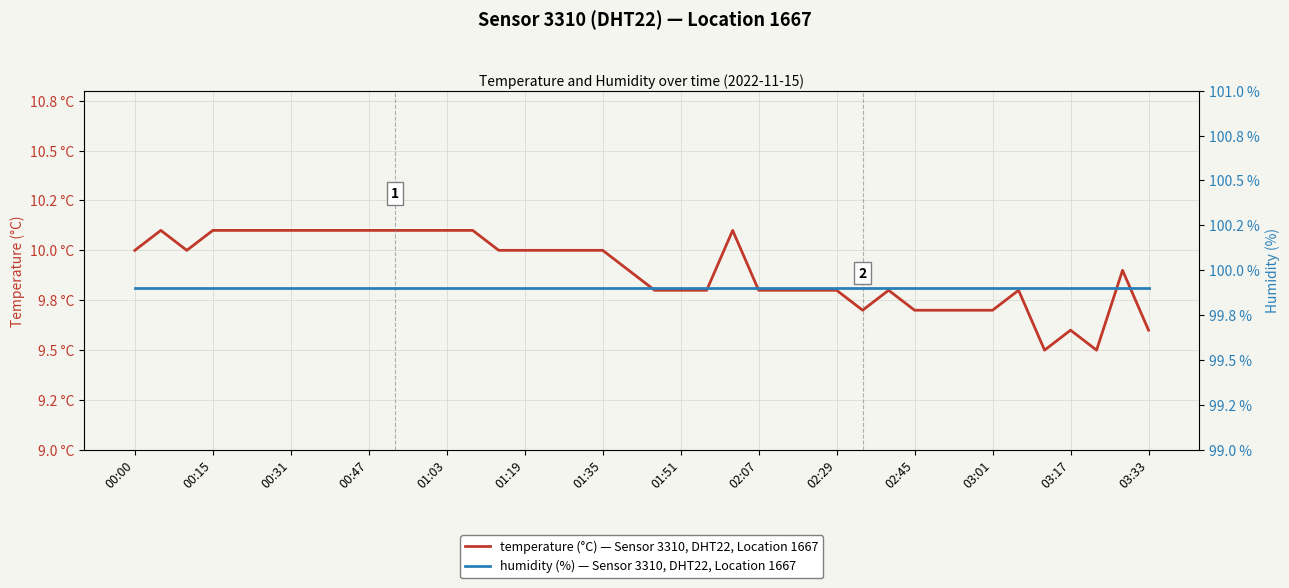

The temperature (°C) — Sensor 3310, DHT22, Location 1667 series shows 9.8 at 02:07. True or false?

True